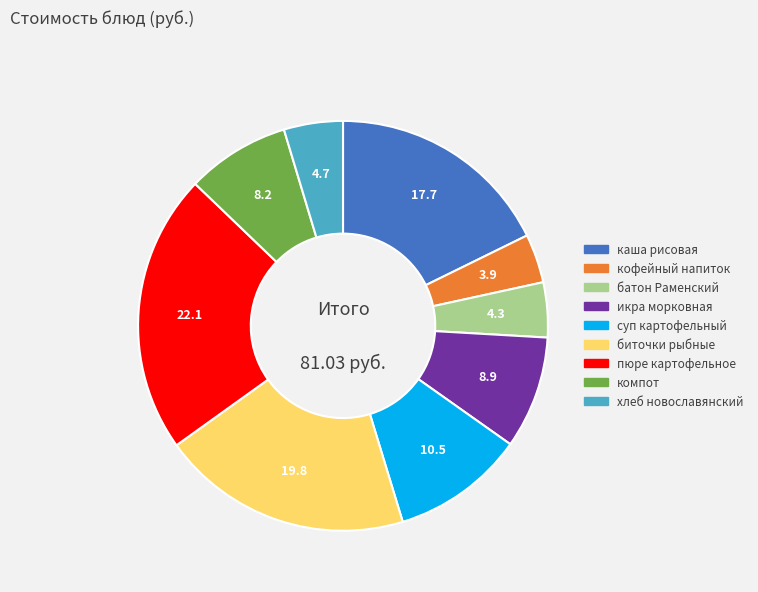

Between кофейный напиток and каша рисовая, which is larger?

каша рисовая